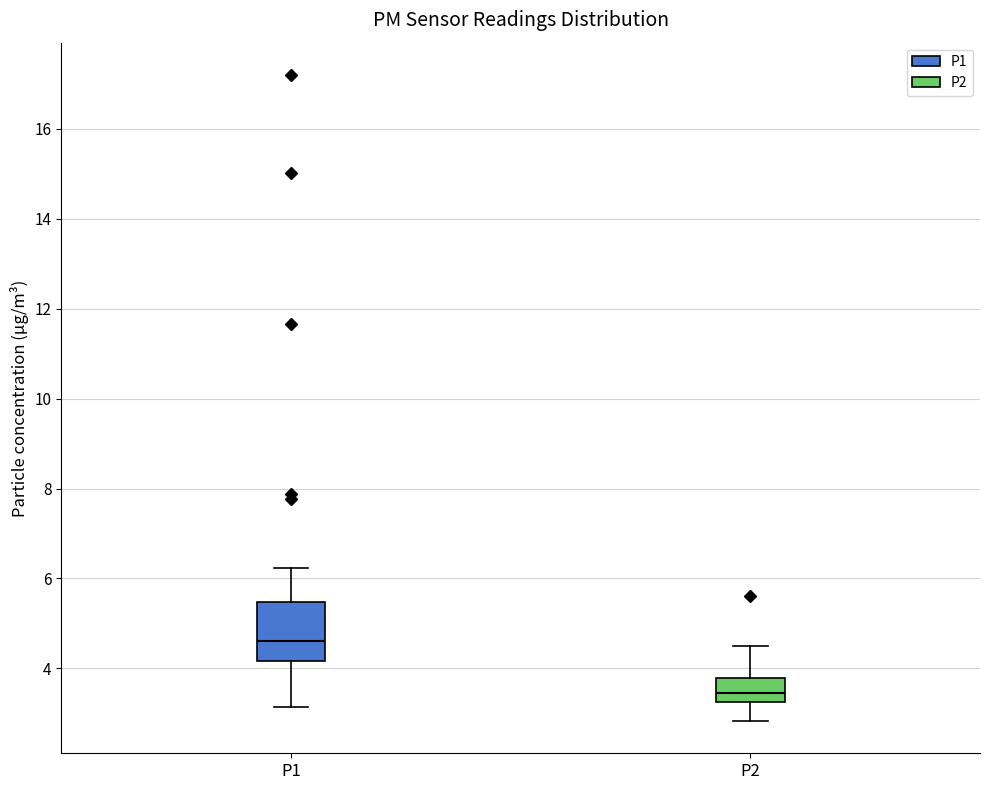

Where does the lower whisker of the box for P1 end on the y-axis? The values are not printed on the chart, so give them approximately, as read against the axis.

3.2